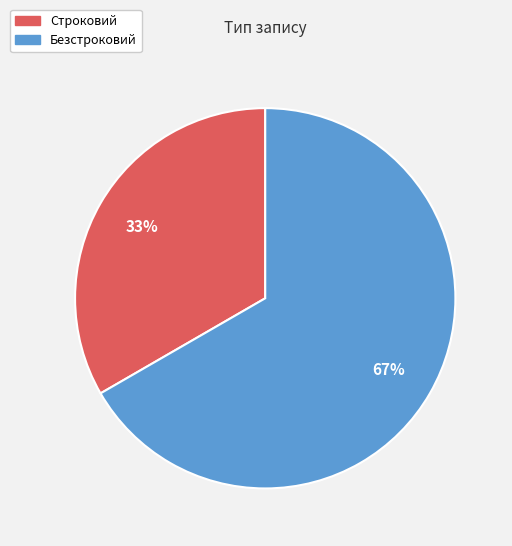

To the nearest percent, what is the combined percentage of Строковий and Безстроковий?

100%